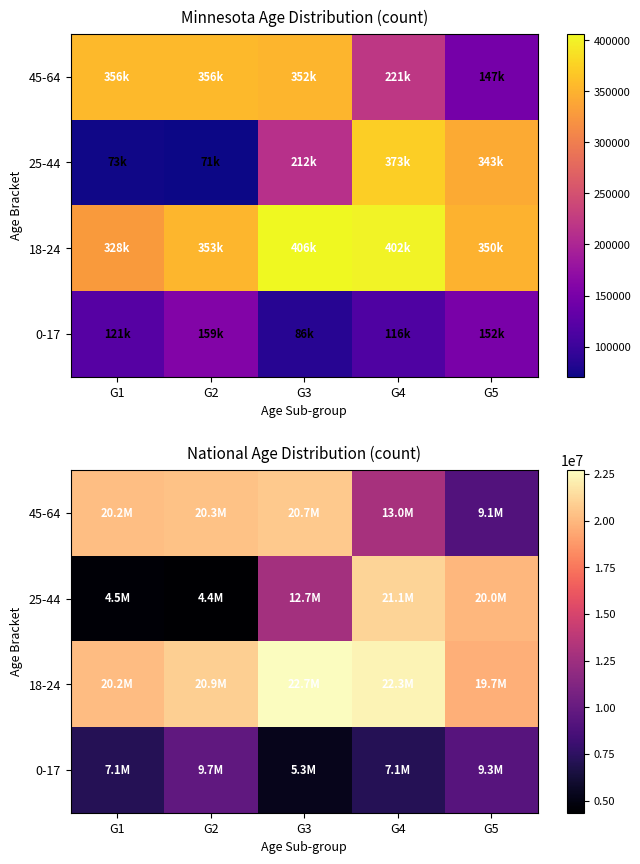

What is the difference between the maximum and second lowest values in the 45-64 series?

7722940